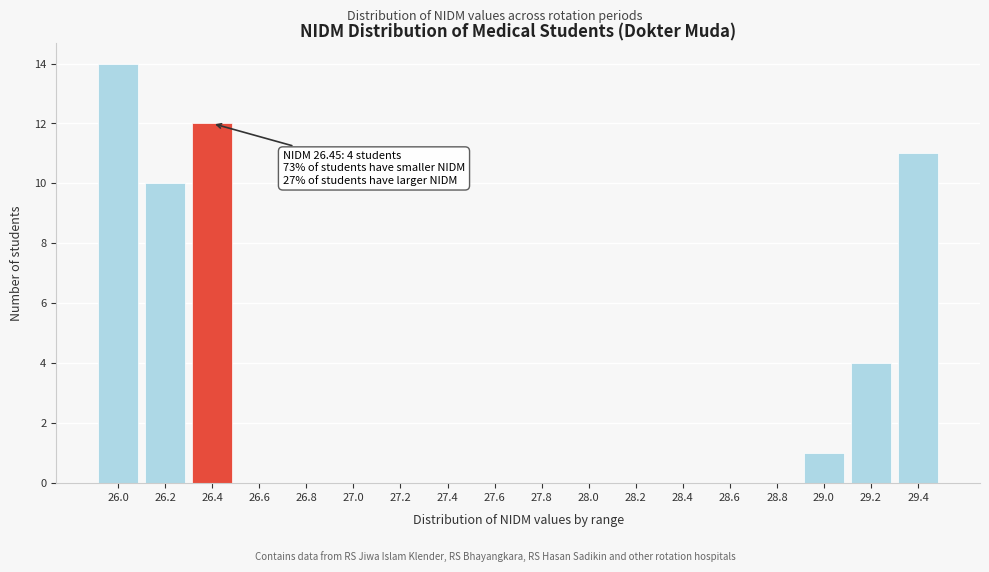

Reading left to right, transcribe all the data shown in this chart.

26.0=14	26.2=10	26.4=12	26.6=0	26.8=0	27.0=0	27.2=0	27.4=0	27.6=0	27.8=0	28.0=0	28.2=0	28.4=0	28.6=0	28.8=0	29.0=1	29.2=4	29.4=11